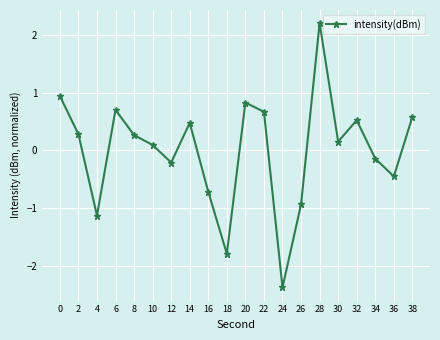

How many values are above zero?

12